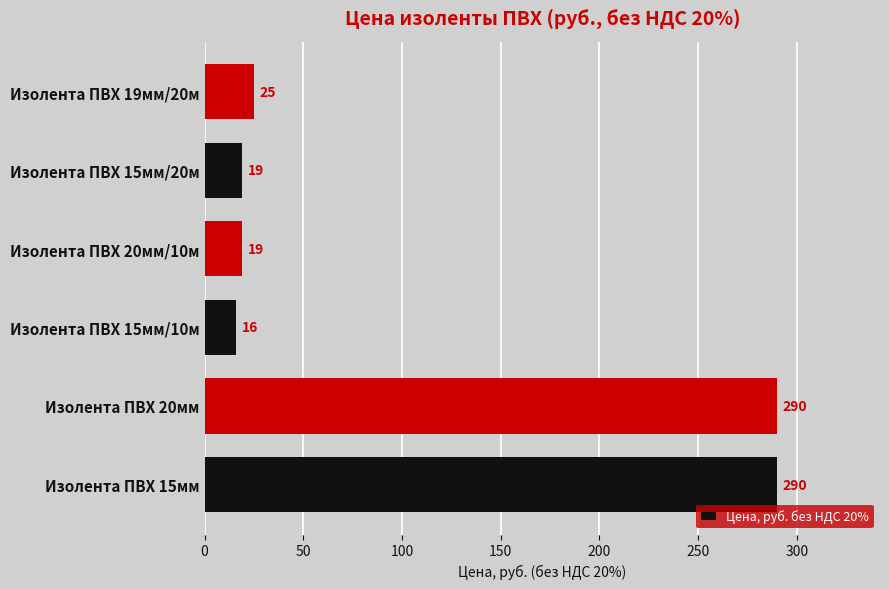

Which has a higher value, Изолента ПВХ 15мм/10м or Изолента ПВХ 15мм/20м?

Изолента ПВХ 15мм/20м